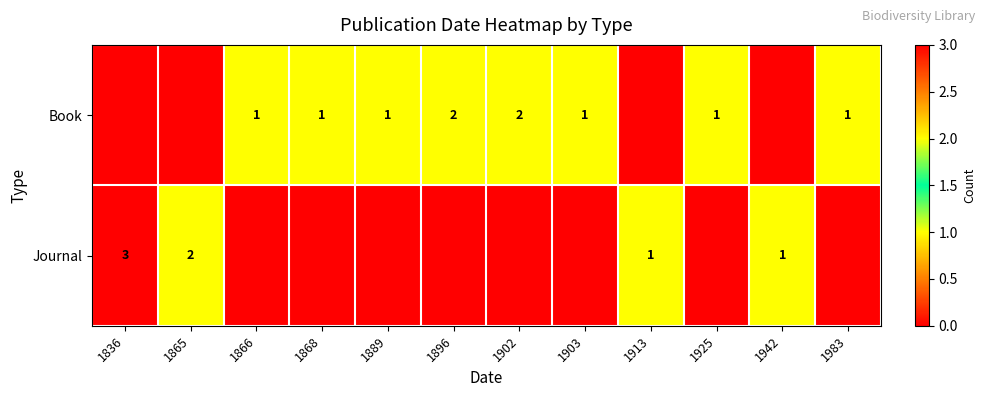

True or false: Book has a value of 1 at 1903.

True